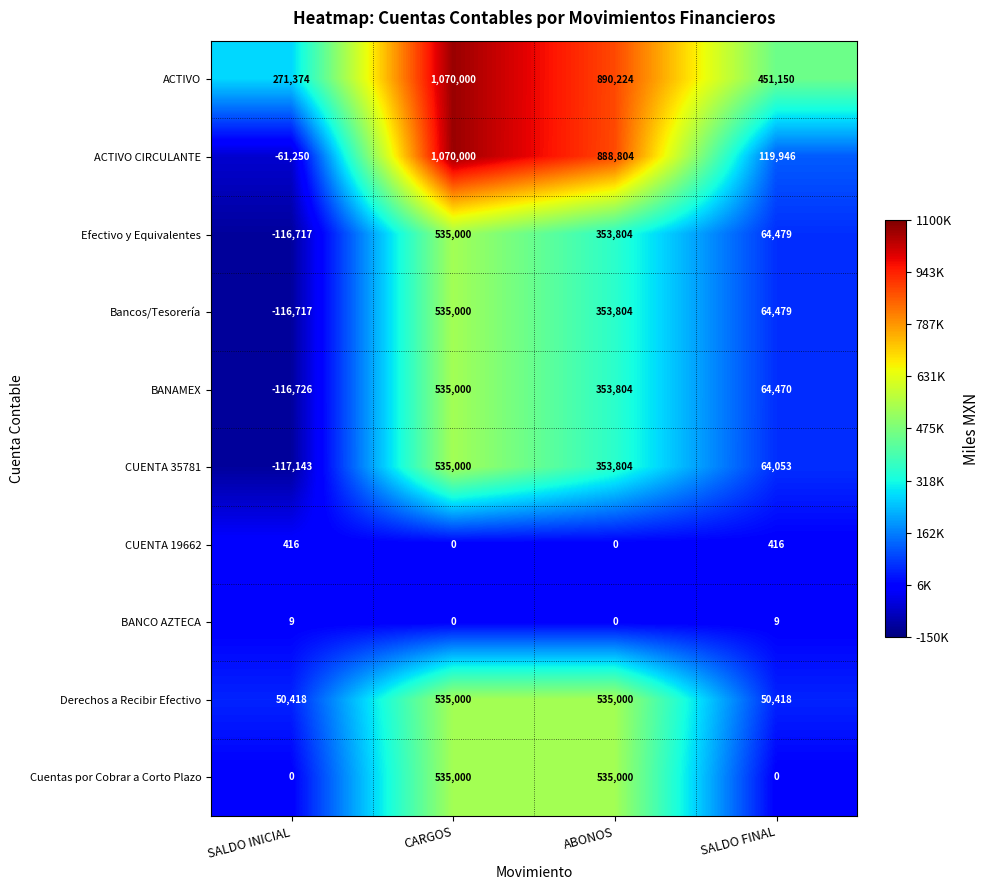

The ACTIVO CIRCULANTE series shows -61250 at SALDO INICIAL. True or false?

True